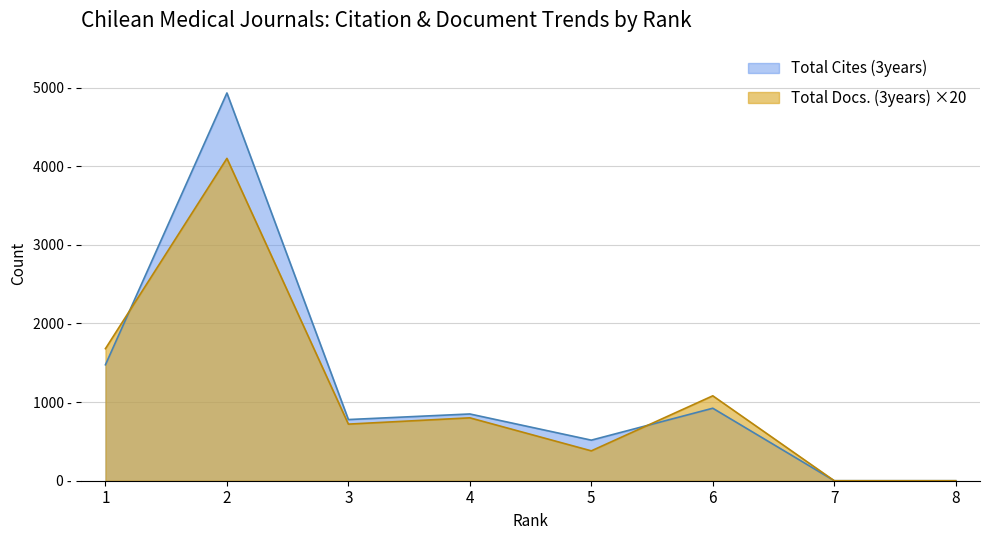

What is the greatest value displayed?

4932